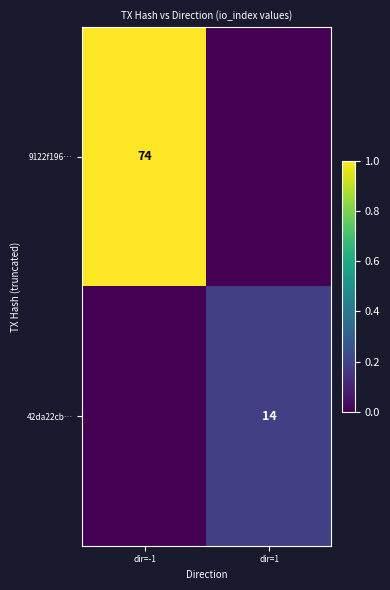

Is it true that 42da22cb… equals 14 at dir=1?

True